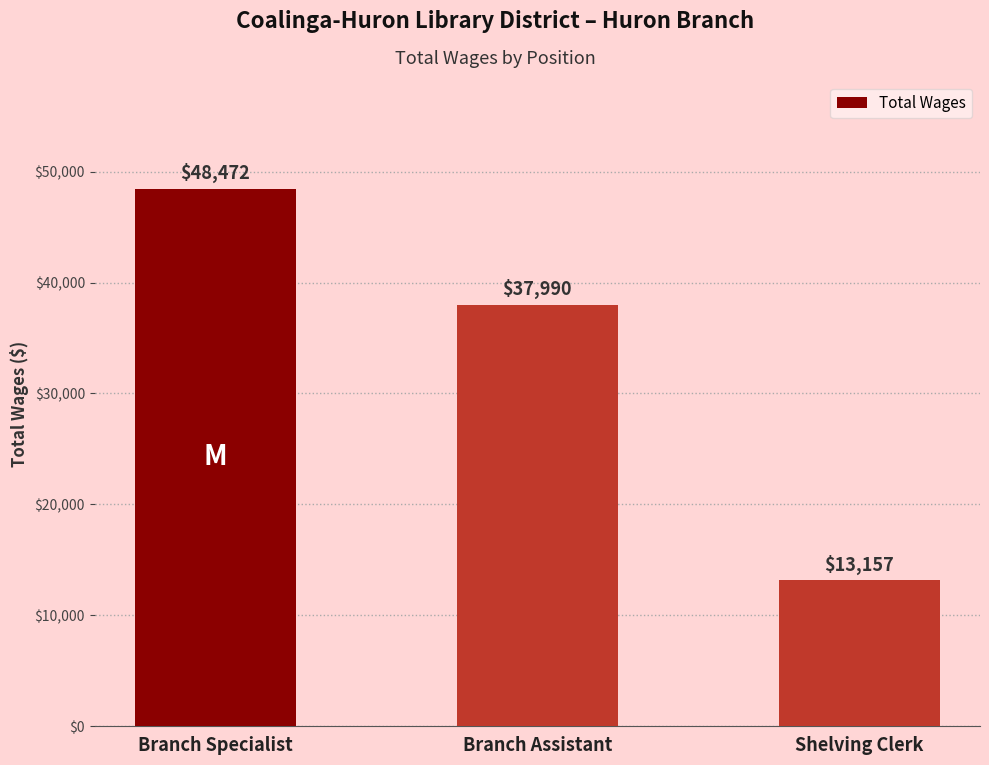

What value does the data have at Branch Specialist?

48472